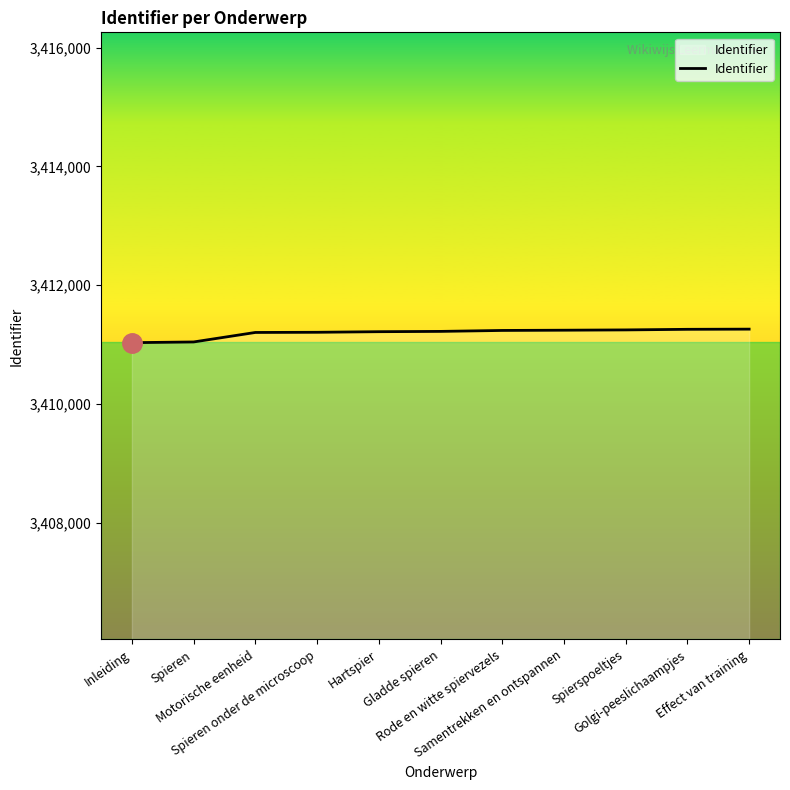

What is the smallest value displayed?

3411030